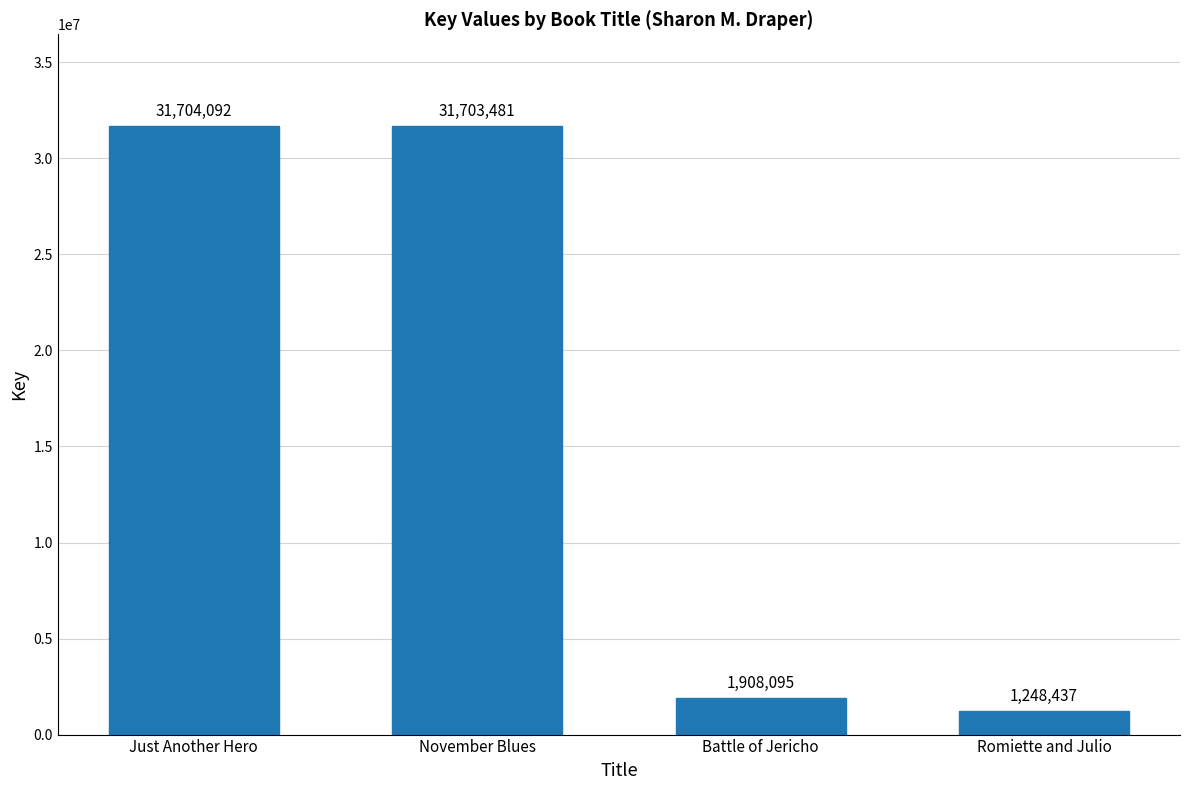

What is the difference between the maximum and minimum values?

30455655